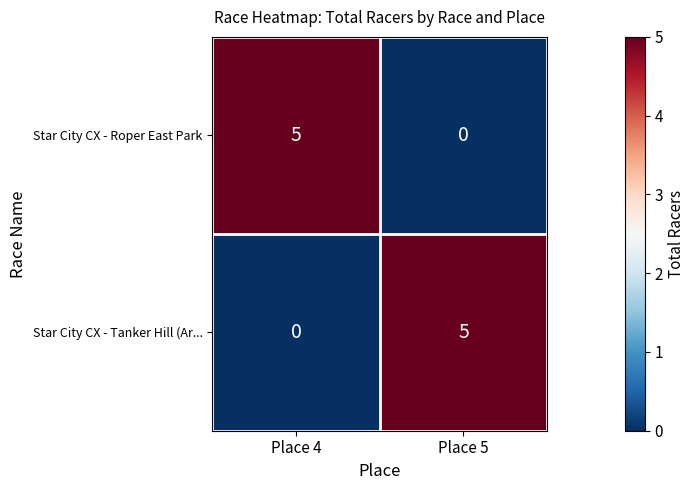

What is the total value across all series at Place 4?

5